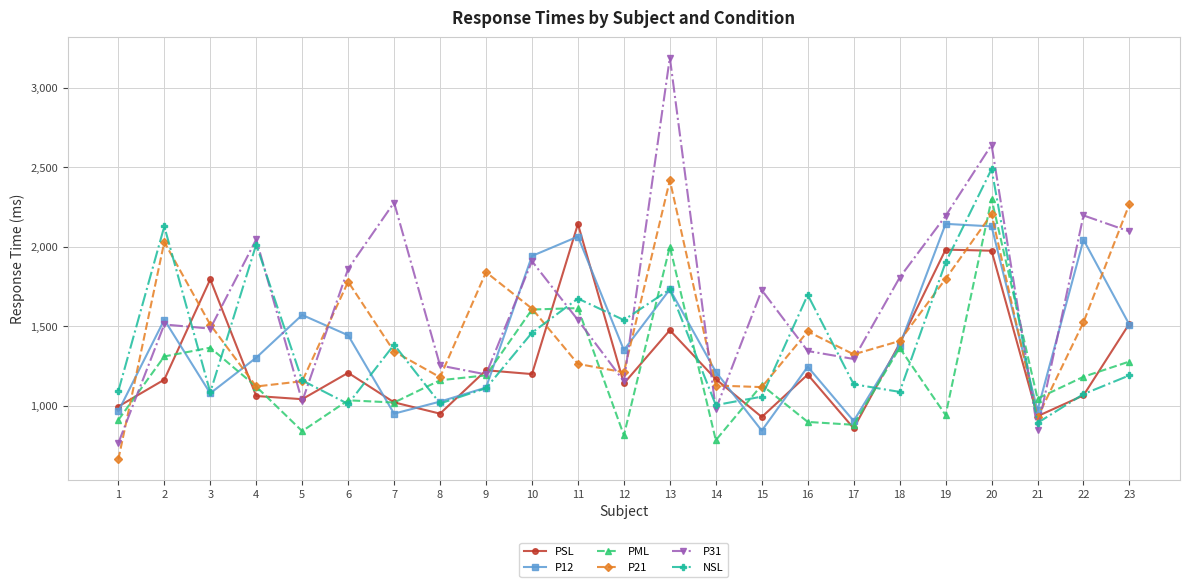

What is the difference between the highest and lowest values at 14?

430